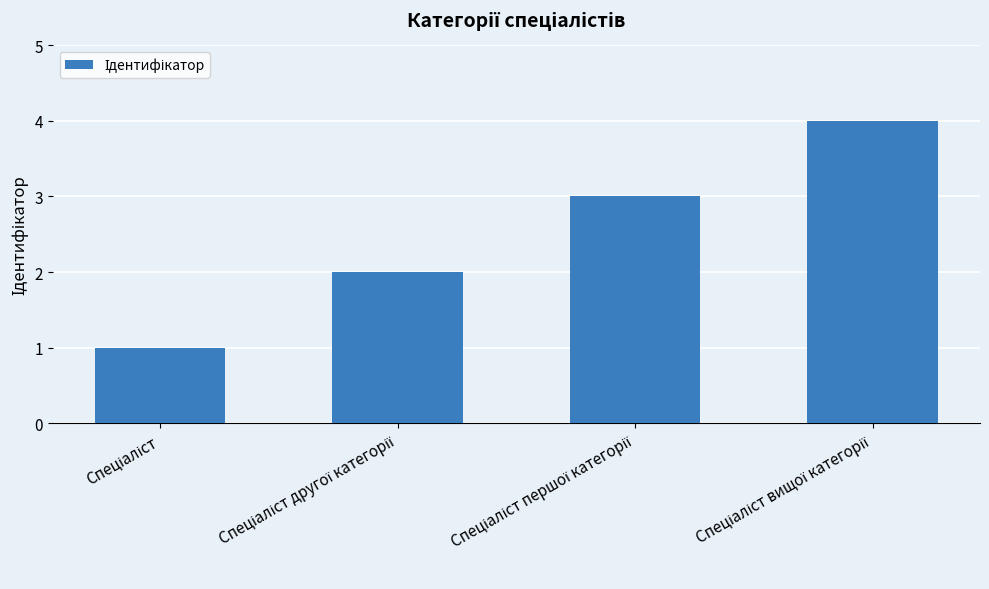

What is the greatest value displayed?

4